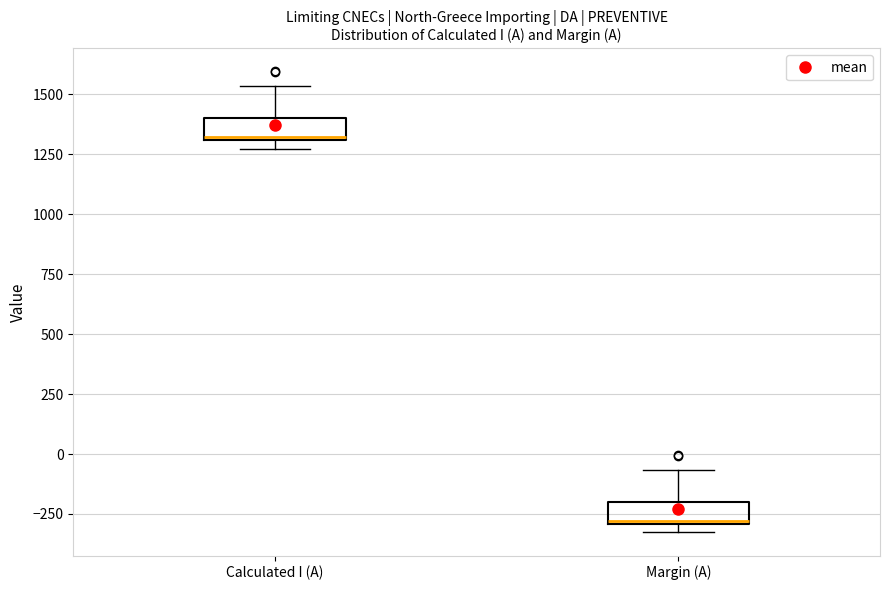

Reading left to right, read every box against the y-axis: the position of its median line, the range the box covers, and the ends of its whiskers. The values are not printed on the chart, so give them approximately, as read against the axis.

Calculated I (A): median 1300, box 1300 to 1400, whiskers 1250 to 1550
Margin (A): median -300, box -300 to -200, whiskers -350 to -50